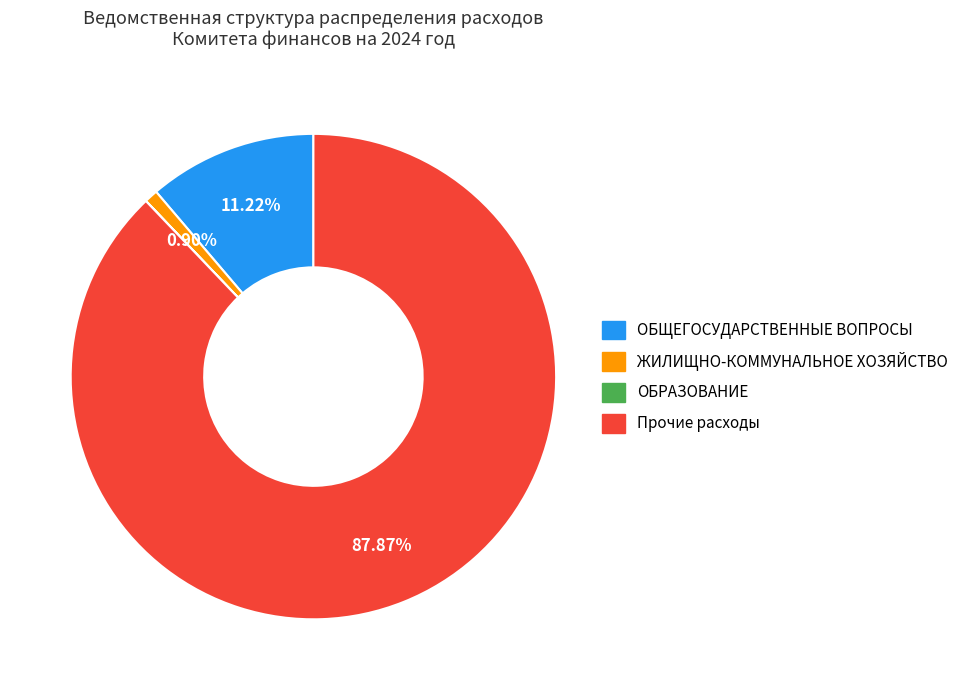

Does any single category account for the majority?

Yes